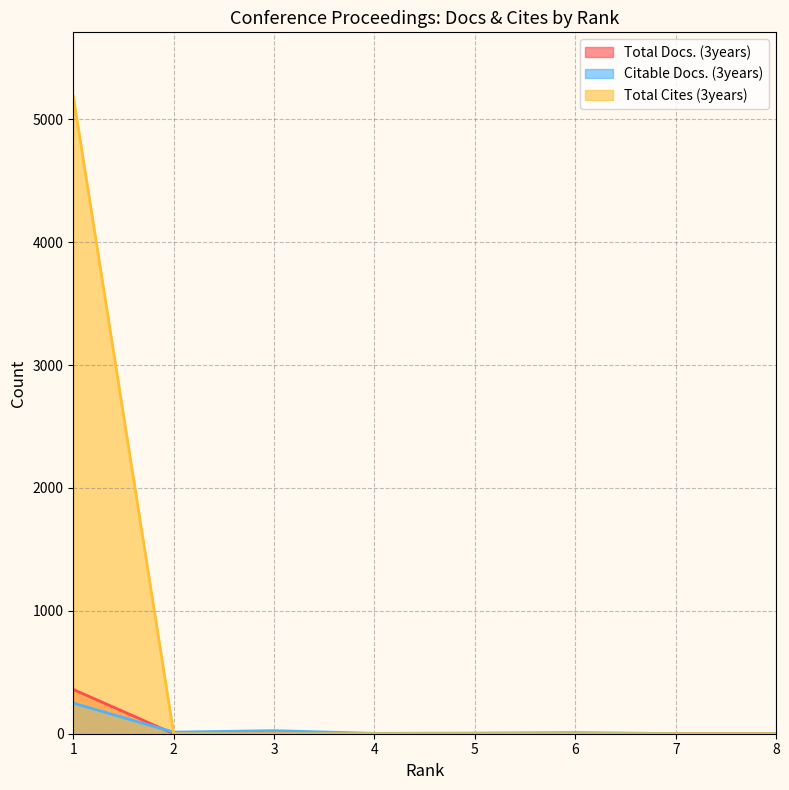

Is the value of Total Cites (3years) at 6 greater than the value of Total Docs. (3years) at 8?

No